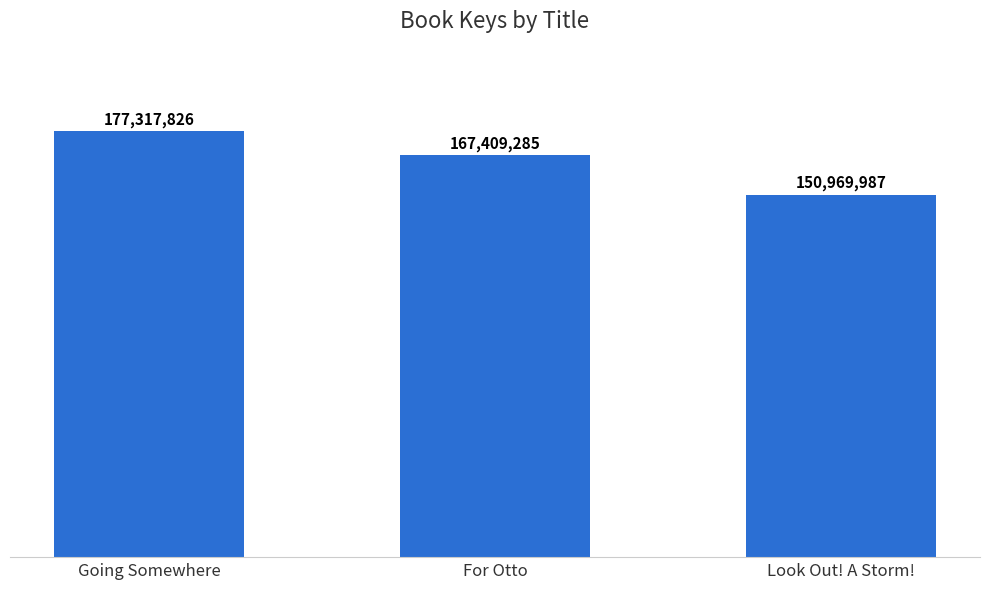

What is the maximum value shown in the chart?

177317826